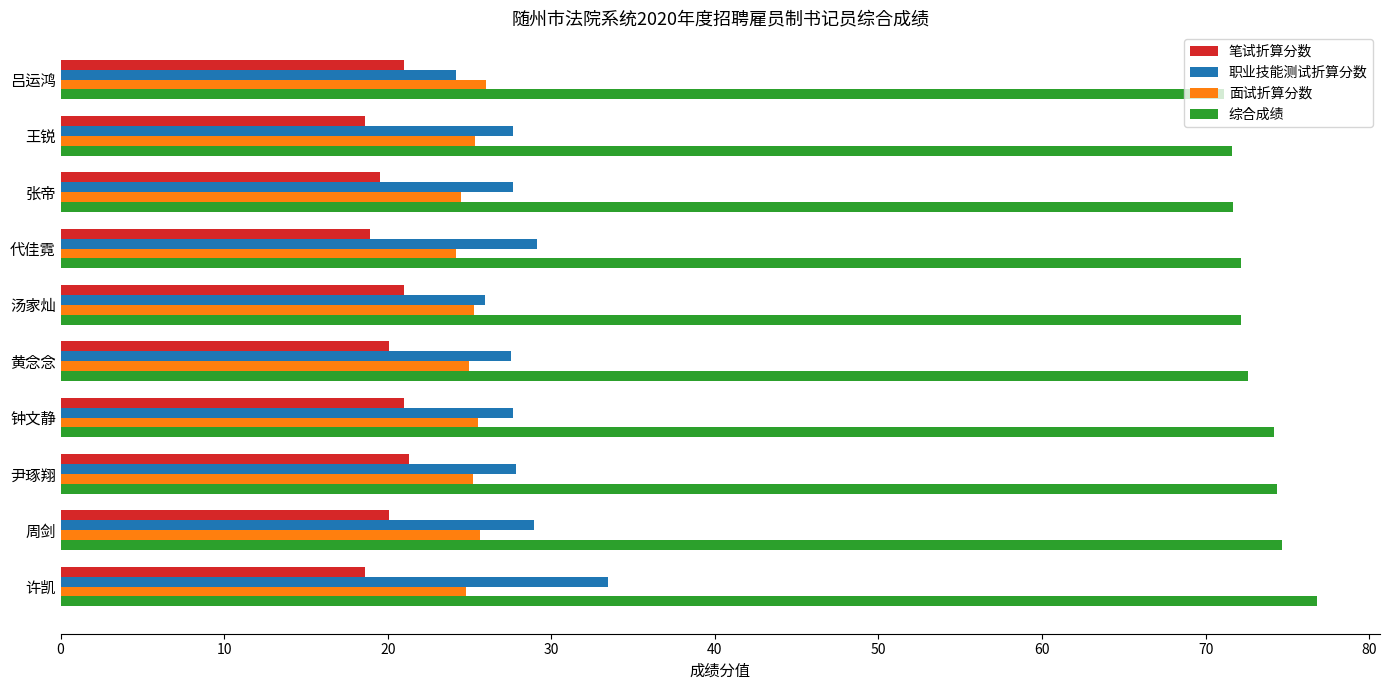

What is the difference between the highest and lowest values at 王锐?

53.0